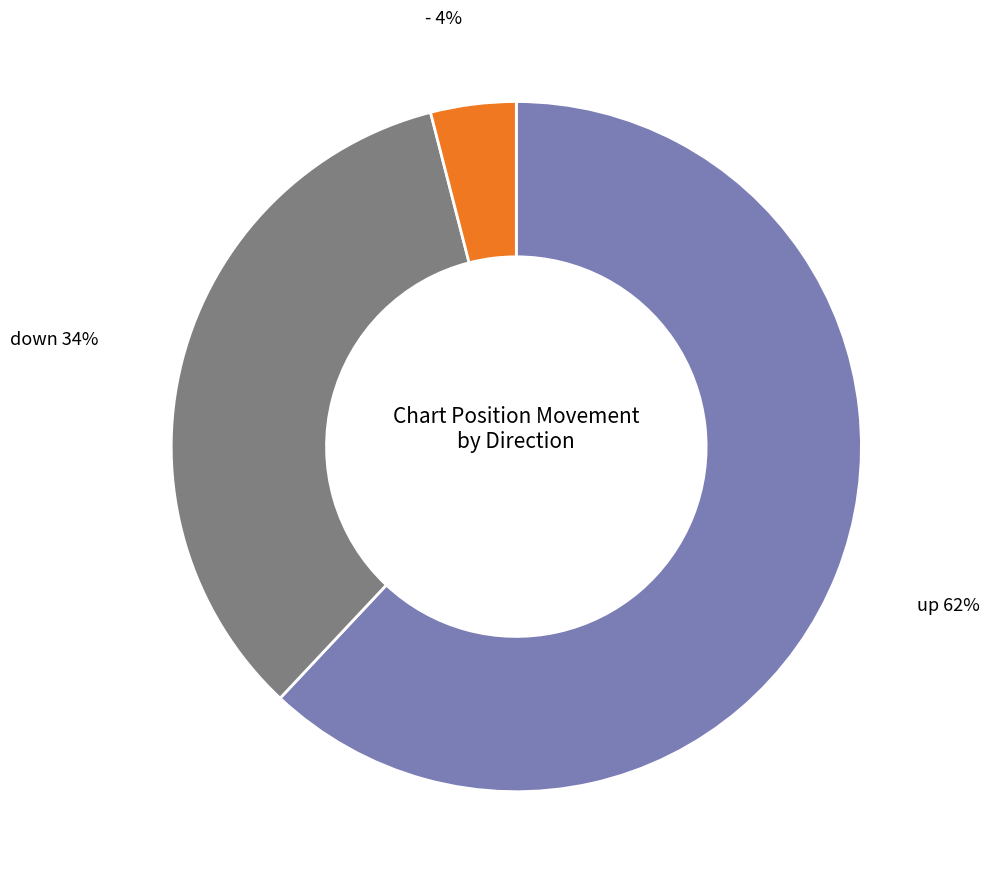

How many slices are in this pie chart?

3